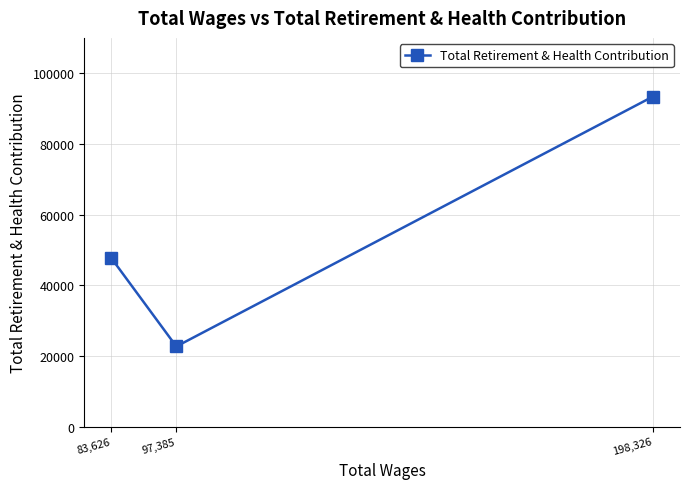

Where is the data nearest to the value 58040?

83,626